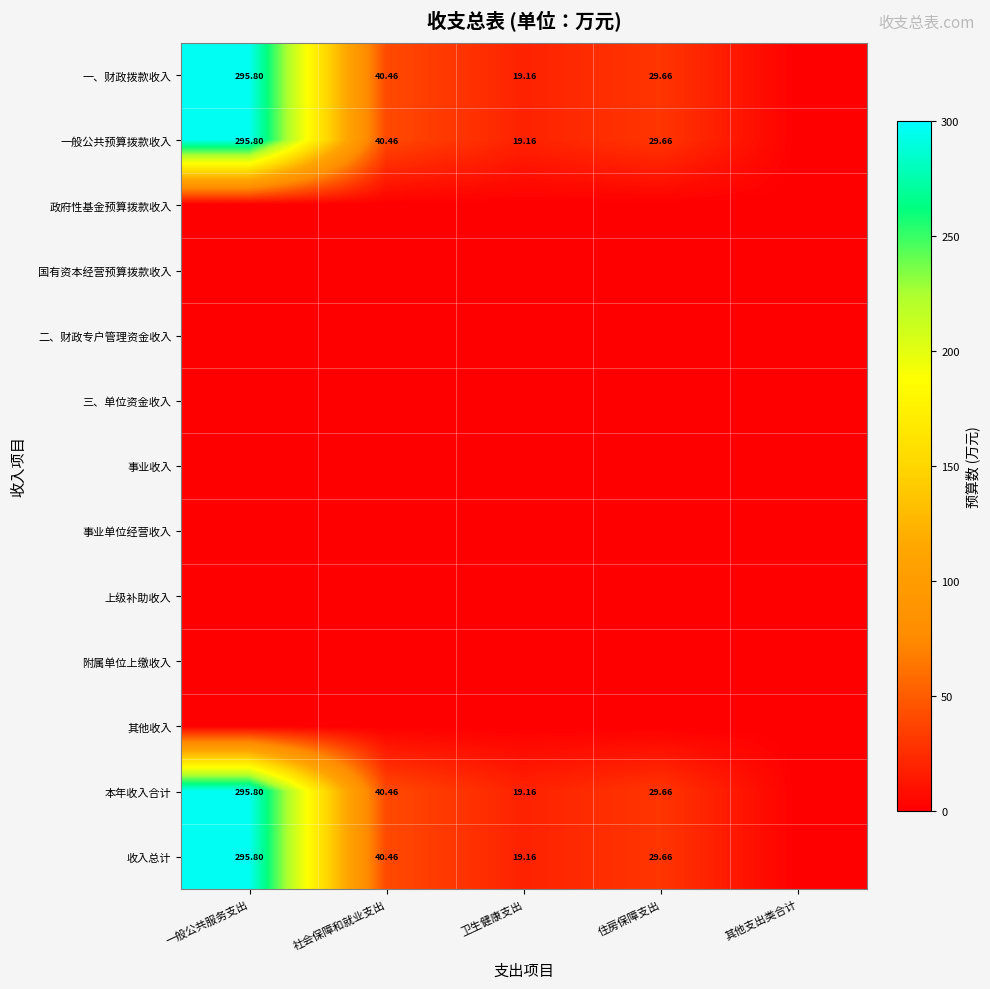

True or false: 政府性基金预算拨款收入 has a value of 0.0 at 一般公共服务支出.

True